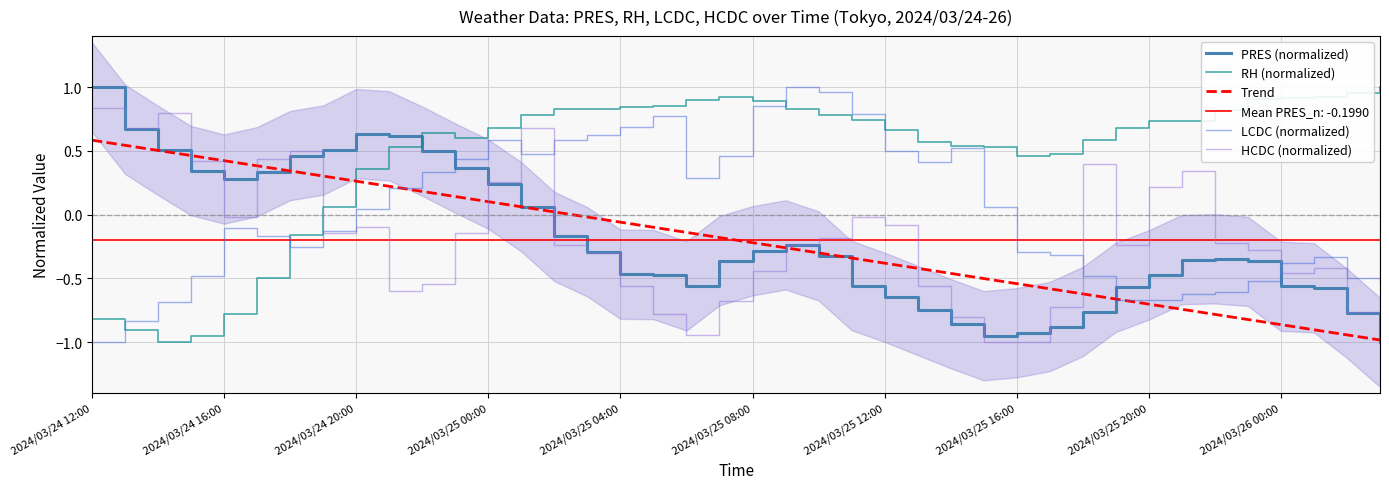

Which series ends up on top after the final intersection of RH (normalized) and Trend?

RH (normalized)